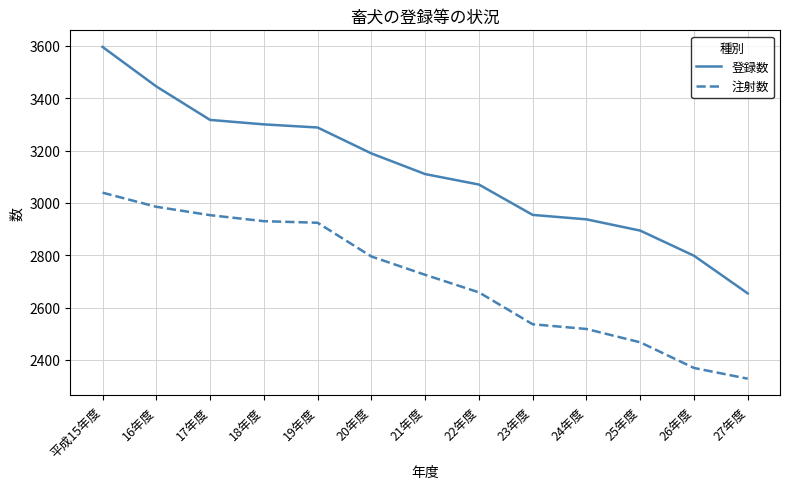

Read the 注射数 value at 19年度, to the nearest 50.

2900